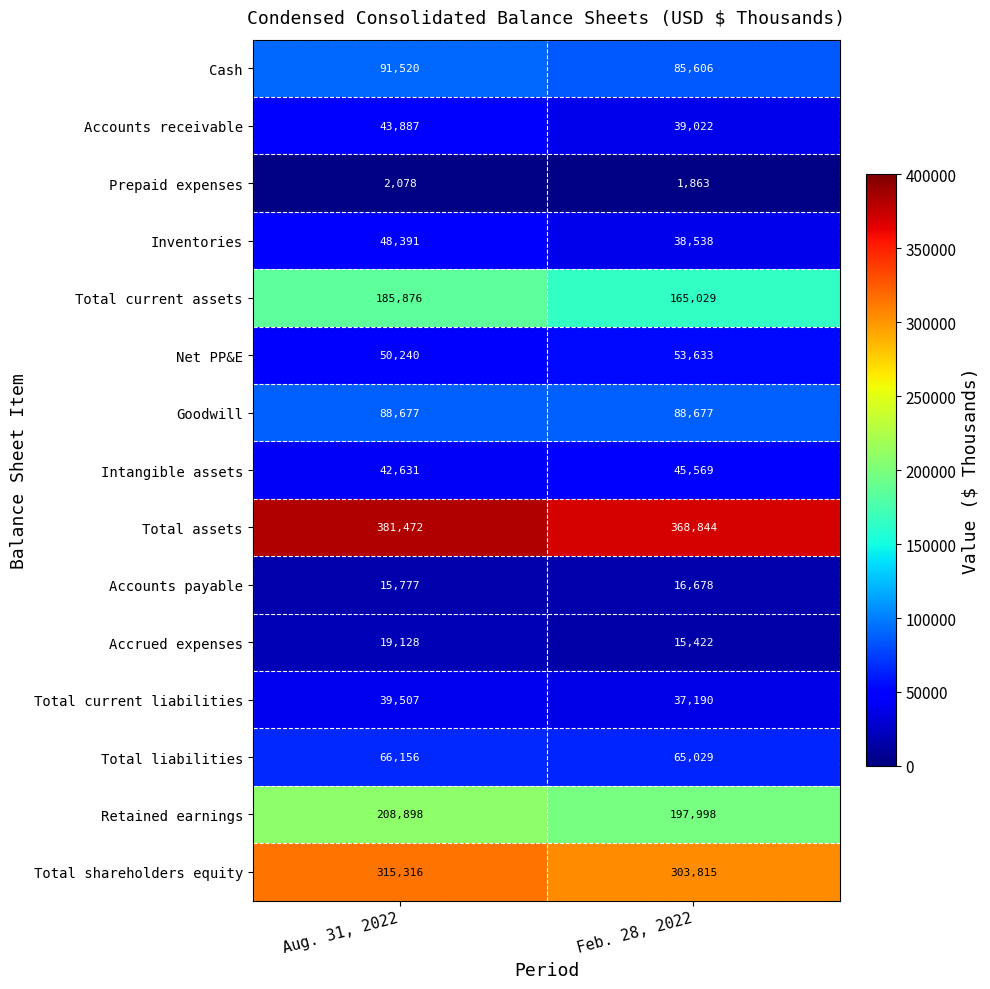

Between Aug. 31, 2022 and Feb. 28, 2022, which series saw the biggest shift?

Total current assets